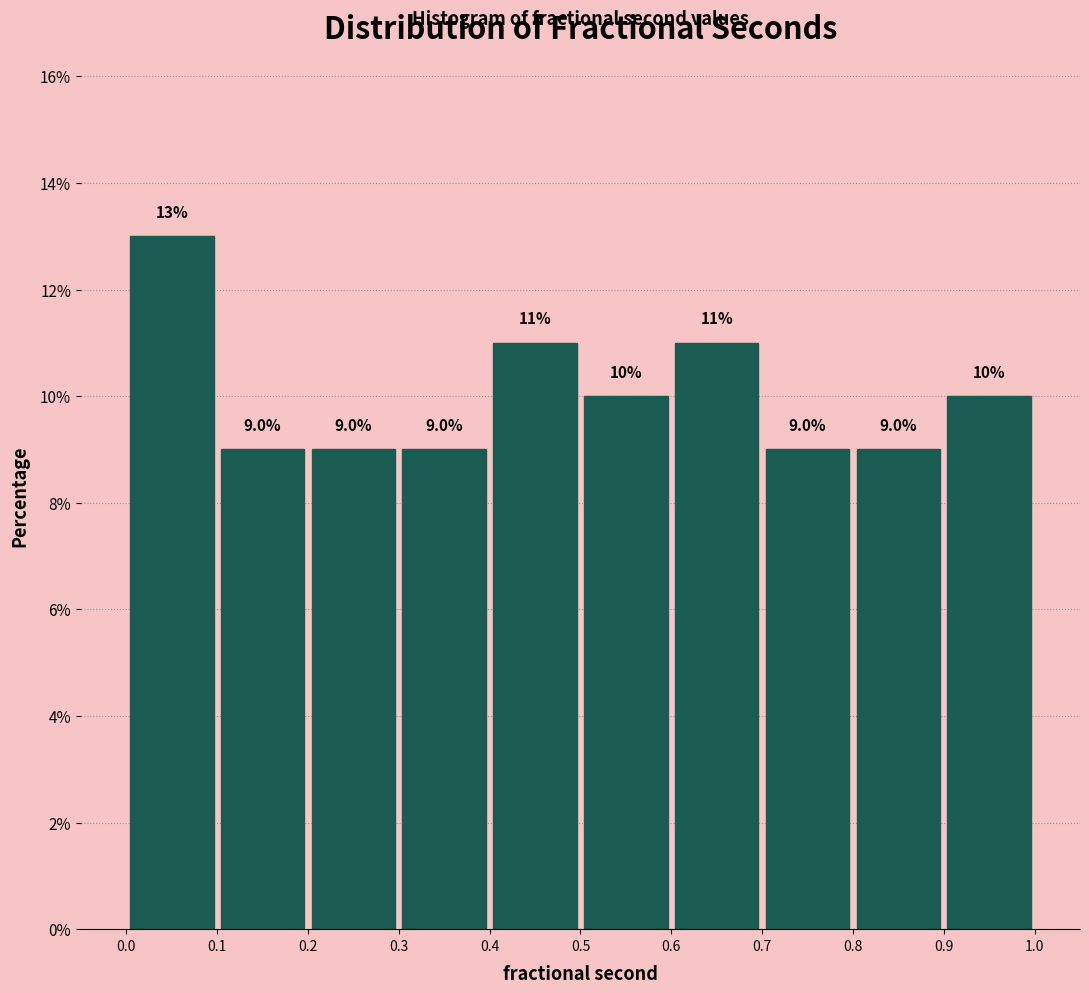

What is the height of the bar covering 0.6 to 0.7 on the x-axis?

11.0